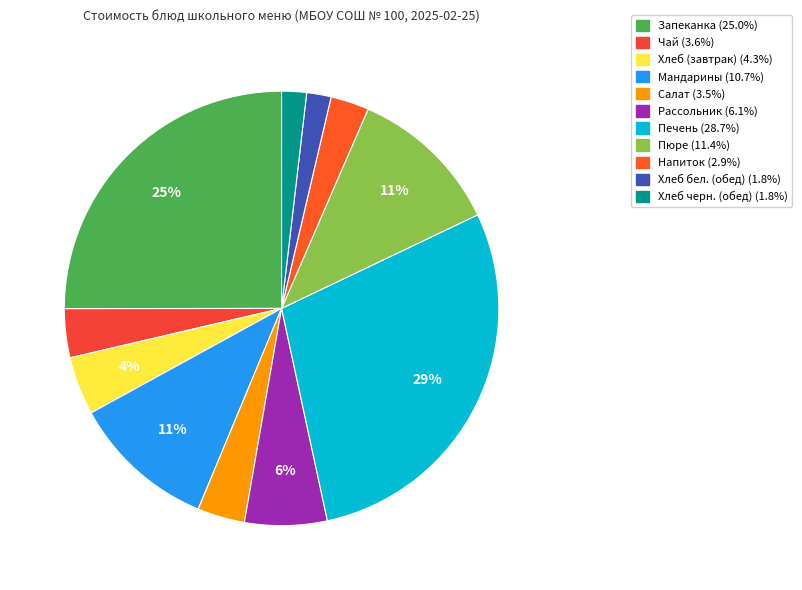

Rank the categories by value from highest to lowest.

Печень по-строгоновски, Творожная запеканка с морковью и яблоком, Пюре картофельное, Мандарины свежие, Рассольник Ленинградский, Хлеб пшеничный/ржано-пшеничный (завтрак), Чай с сахаром и молоком, Салат Веснушка, Напиток мандариновый, Хлеб ржано-пшеничный (обед), Хлеб пшеничный (обед)